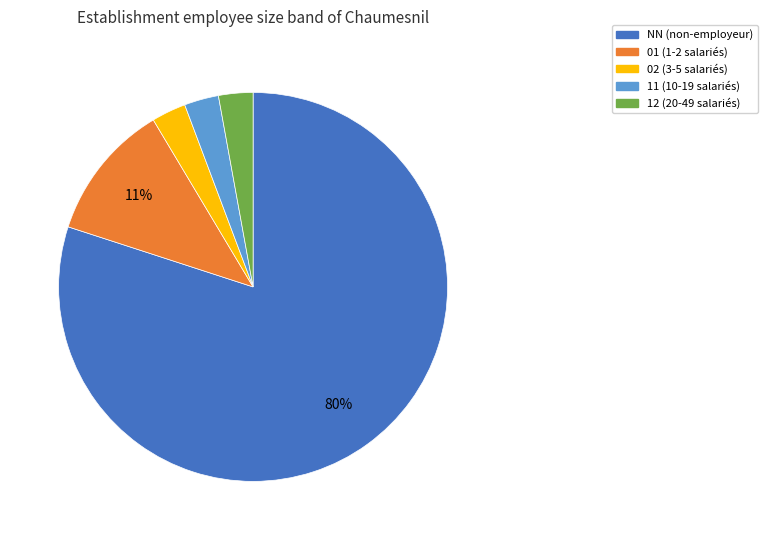

What percentage is the 01 slice, to the nearest percent?

11%